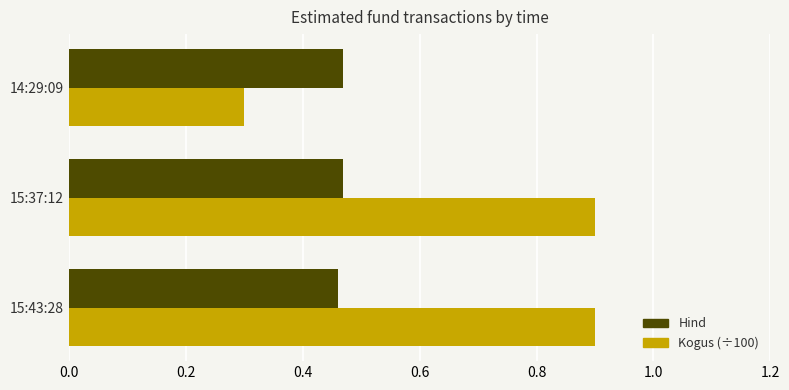

At how many categories does at least one series exceed 0?

3